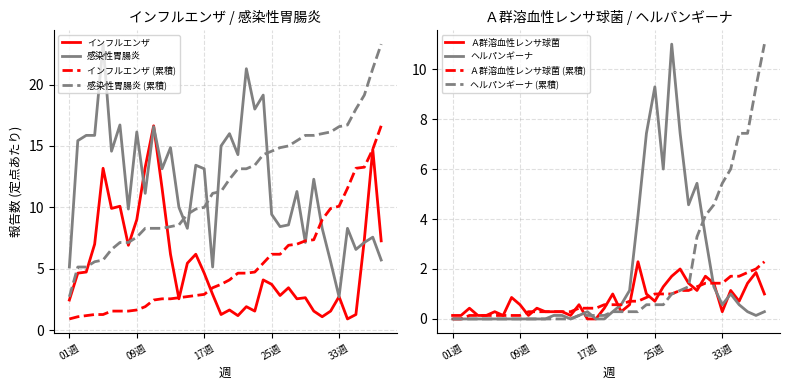

What is the lowest value of the インフルエンザ series?

0.9